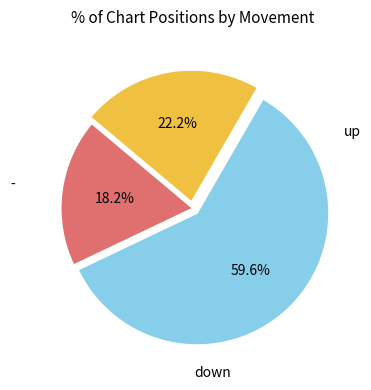

Count the number of slices in the pie.

3